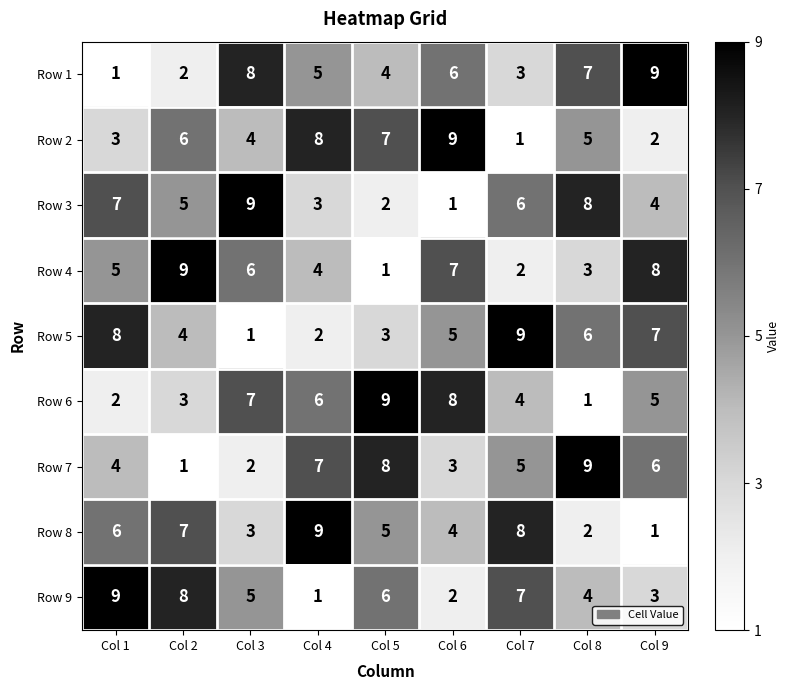

What is the spread (max minus min) of values at Col 5?

8